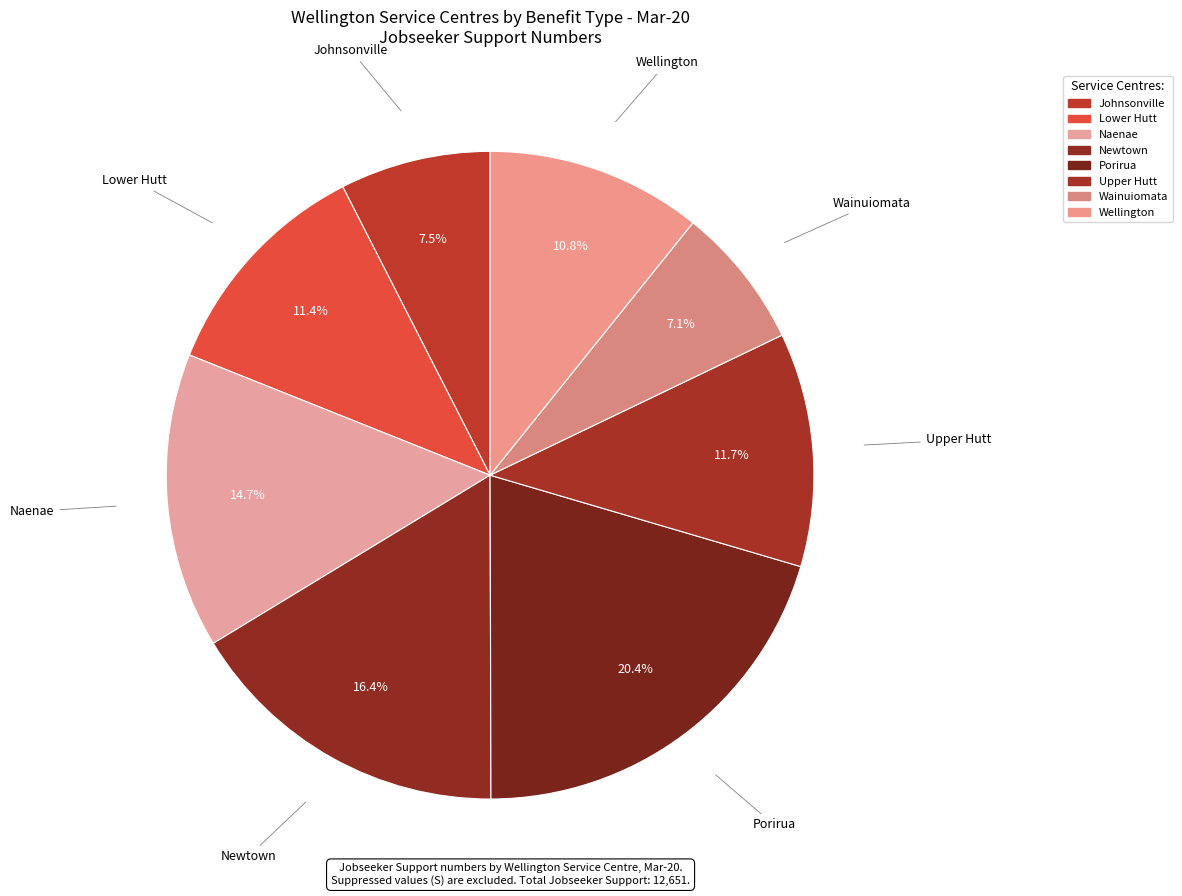

How many slices are in this pie chart?

8